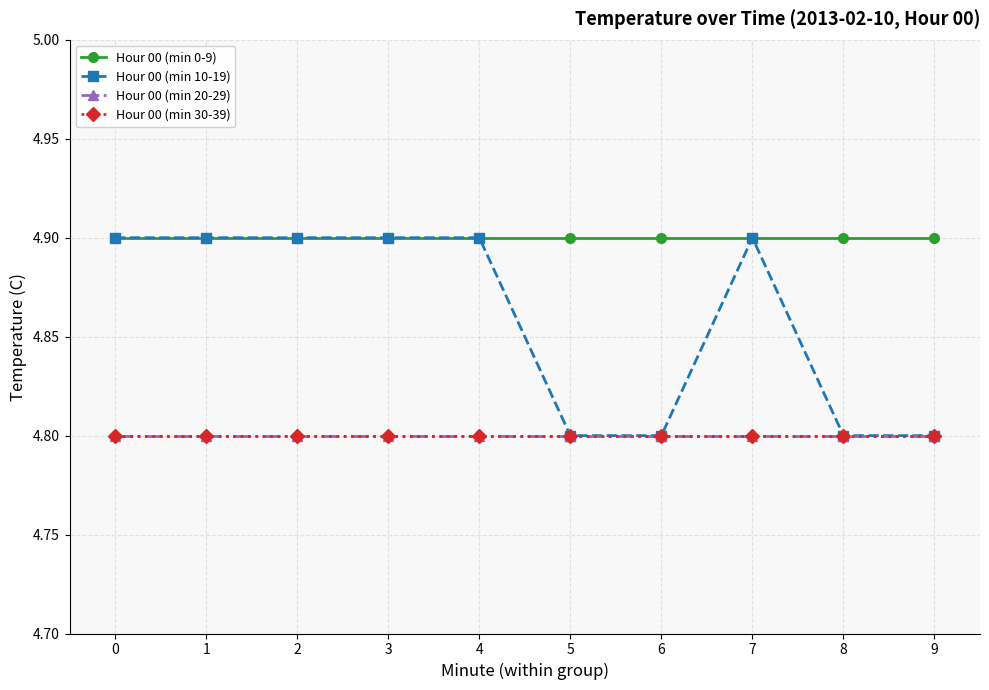

True or false: Hour 00 (min 20-29) has a value of 2.3 at 4.

False